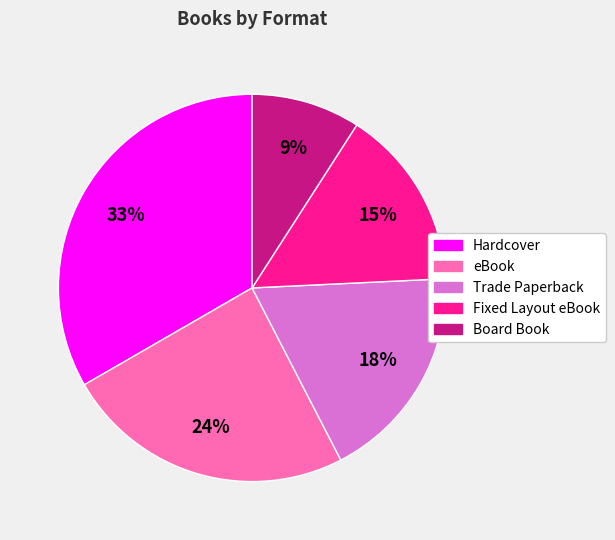

Approximately how many times larger is the value at eBook compared to Fixed Layout eBook?

1.6